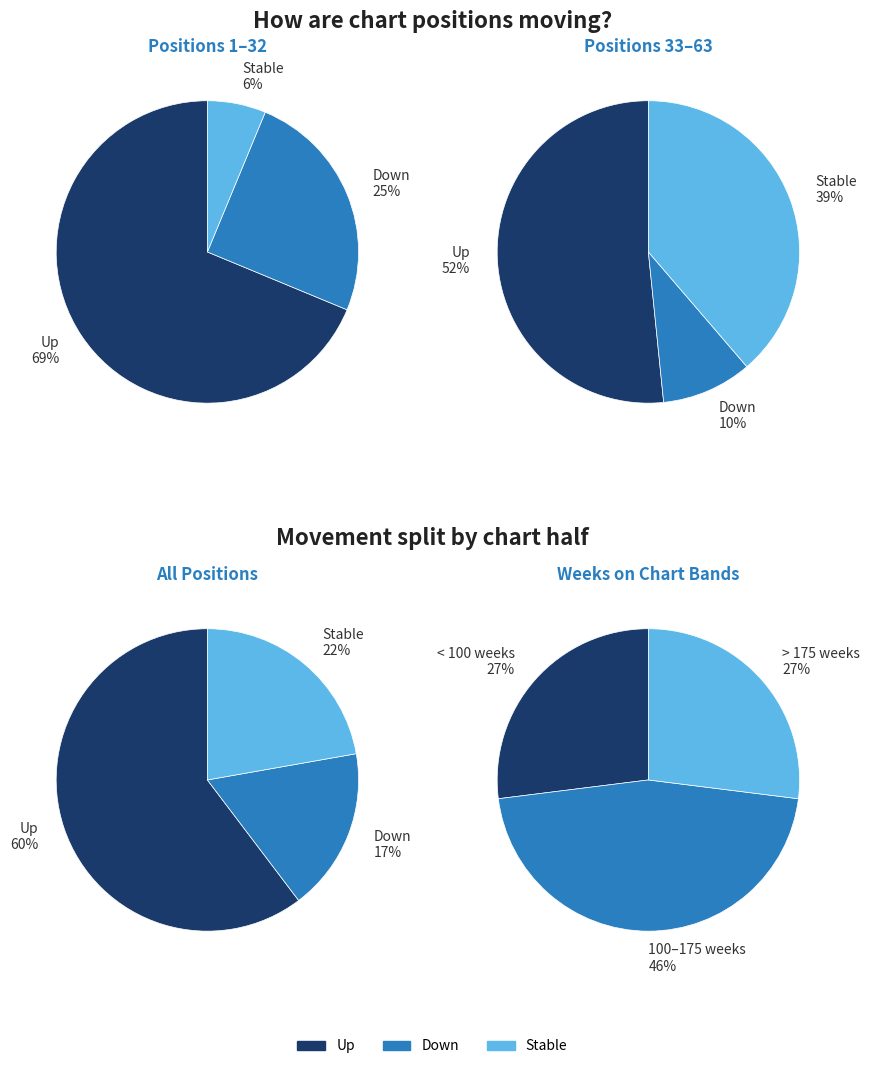

The - slice represents 22% of the pie. True or false?

True